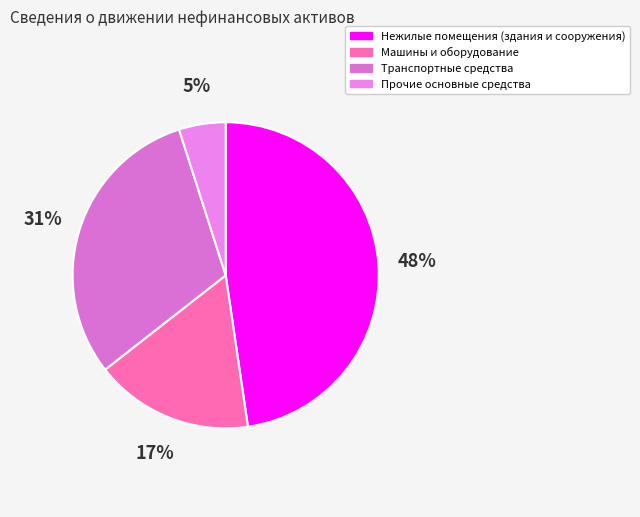

Count the number of slices in the pie.

4